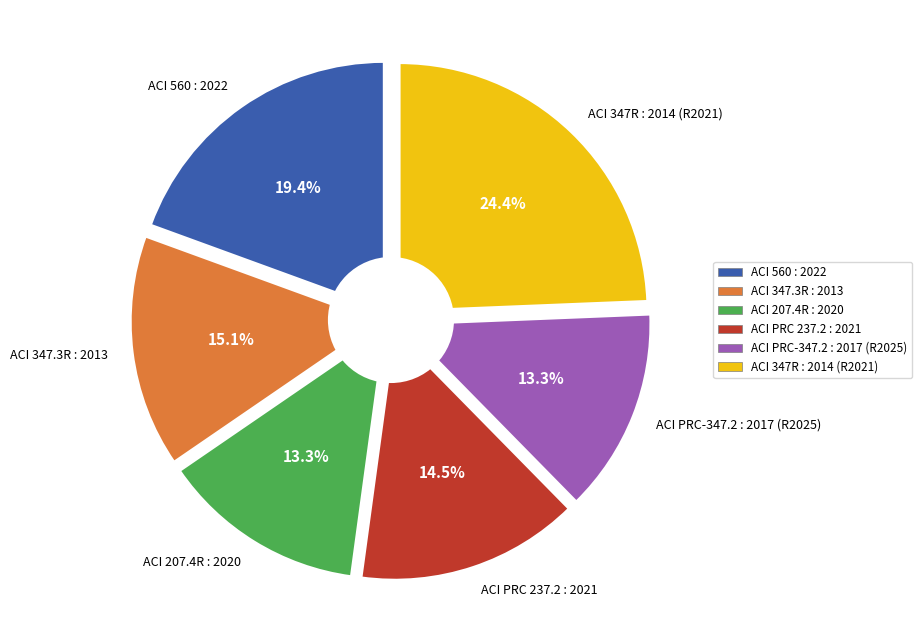

What percentage is the ACI PRC 237.2 : 2021 slice, to the nearest percent?

15%